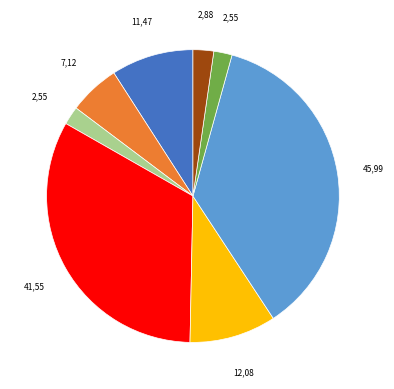

Is there a majority slice in this chart?

No